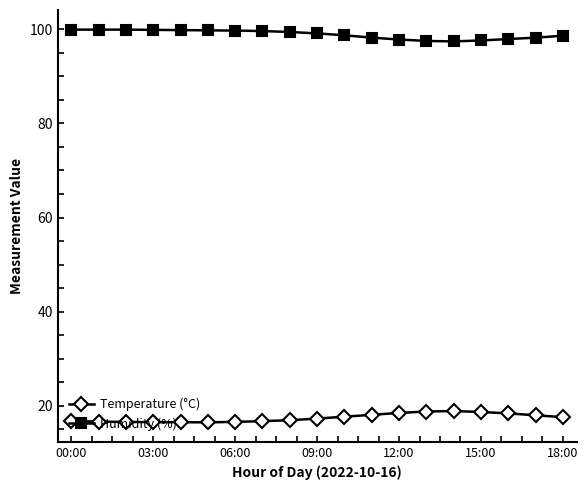

What is the value of the Temperature (°C) point at the 10th from the left?

17.3